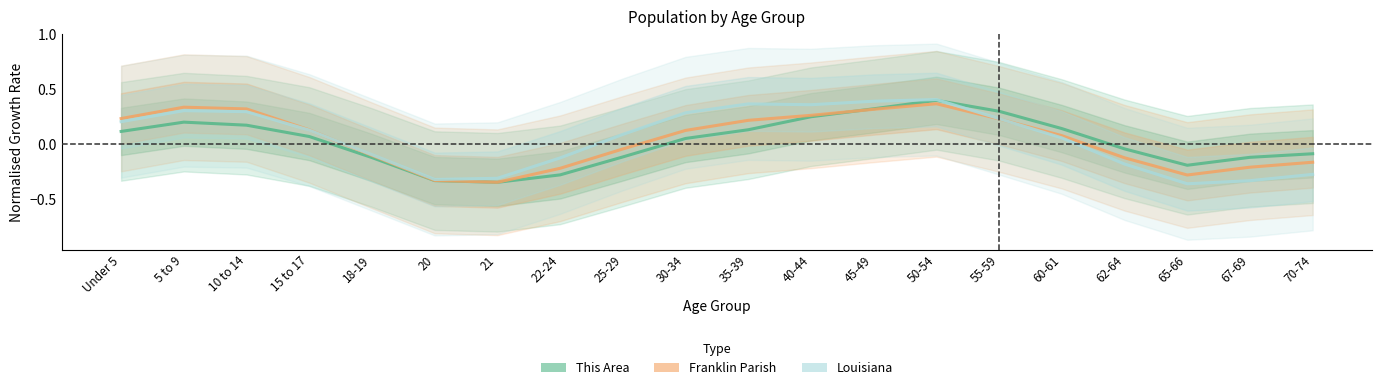

What is the value of the Franklin Parish point at the 5th from the left?

-0.1